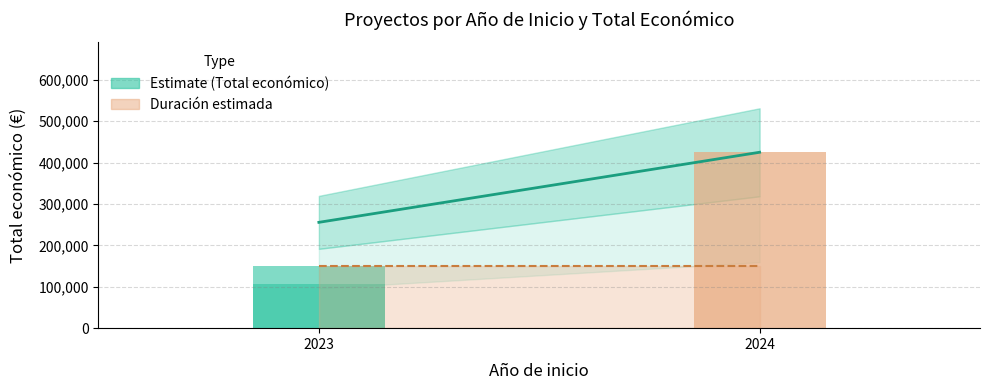

The chart shows a value of 734743 at 2024. True or false?

False